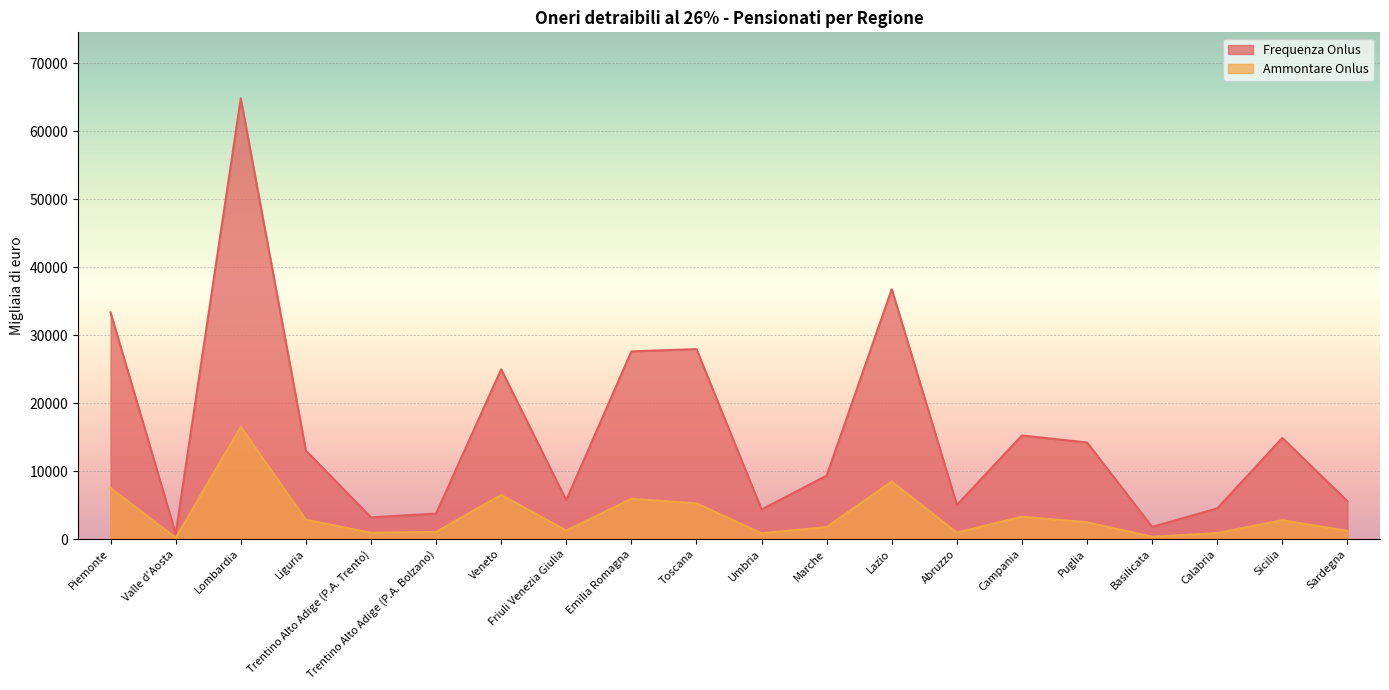

Between Liguria and Emilia Romagna, which series saw the biggest shift?

Frequenza Onlus